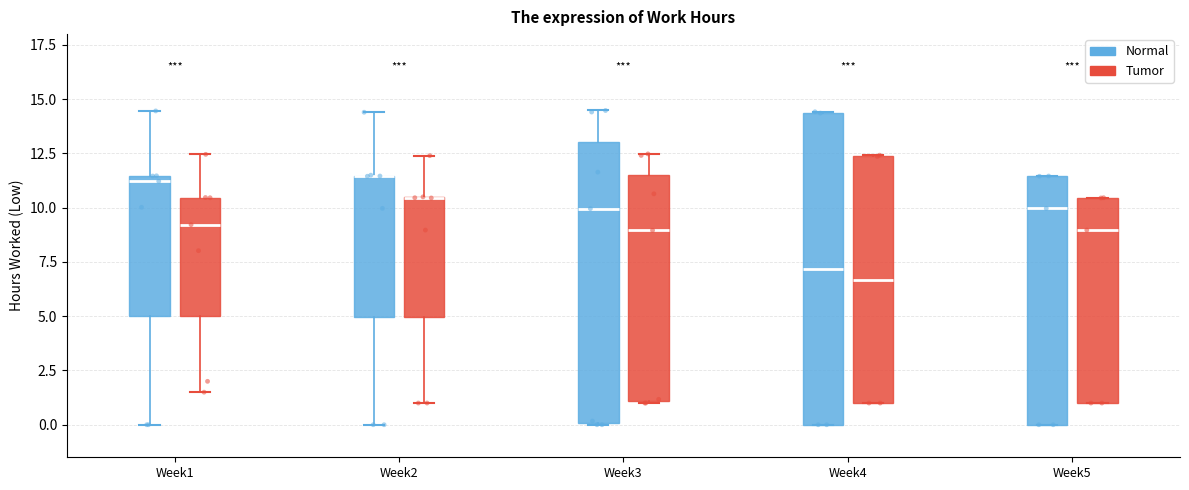

Where is the upper edge of the box for Week5 (Tumor) on the y-axis? The values are not printed on the chart, so give them approximately, as read against the axis.

10.5